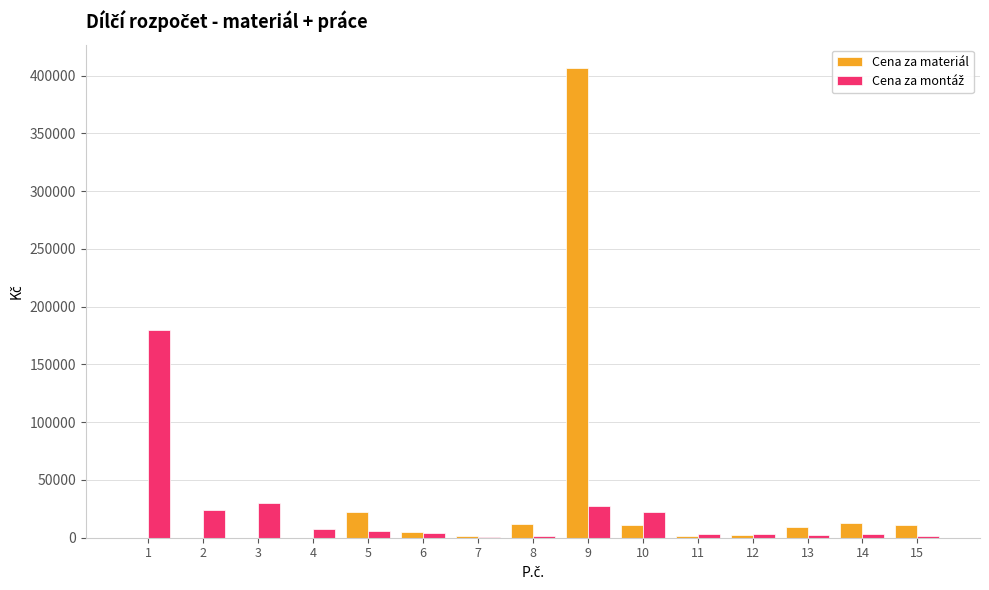

Which category has the highest value across all series?

9